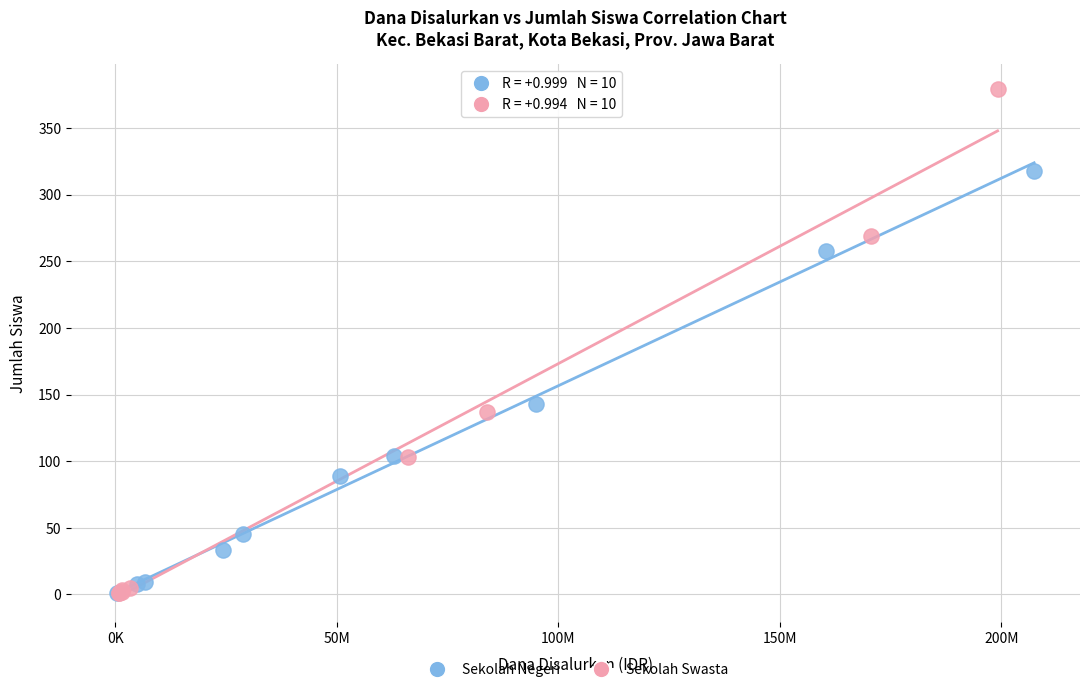

What are all the series names shown in the legend?

Sekolah Negeri, Sekolah Swasta